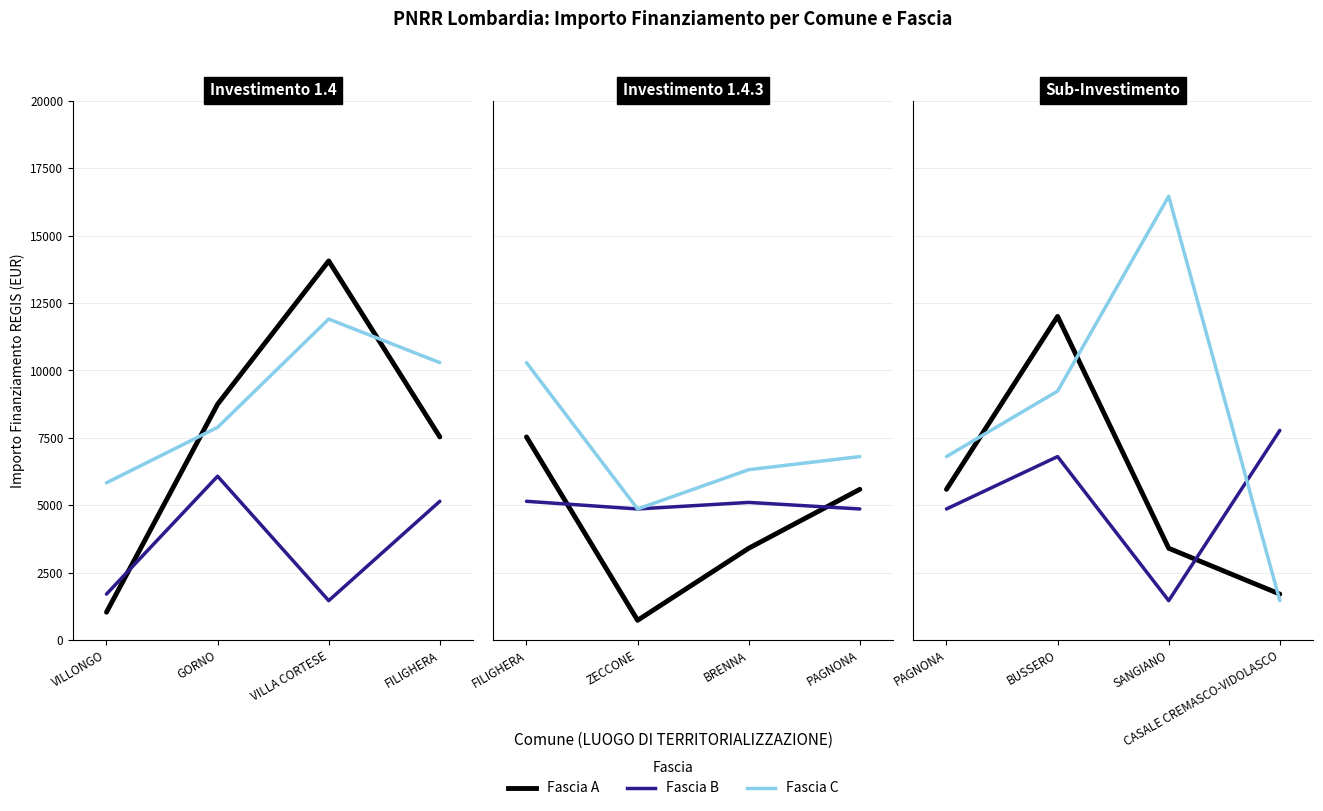

Is the value of Fascia A at PAGNONA greater than the value of Fascia C at SANGIANO?

No